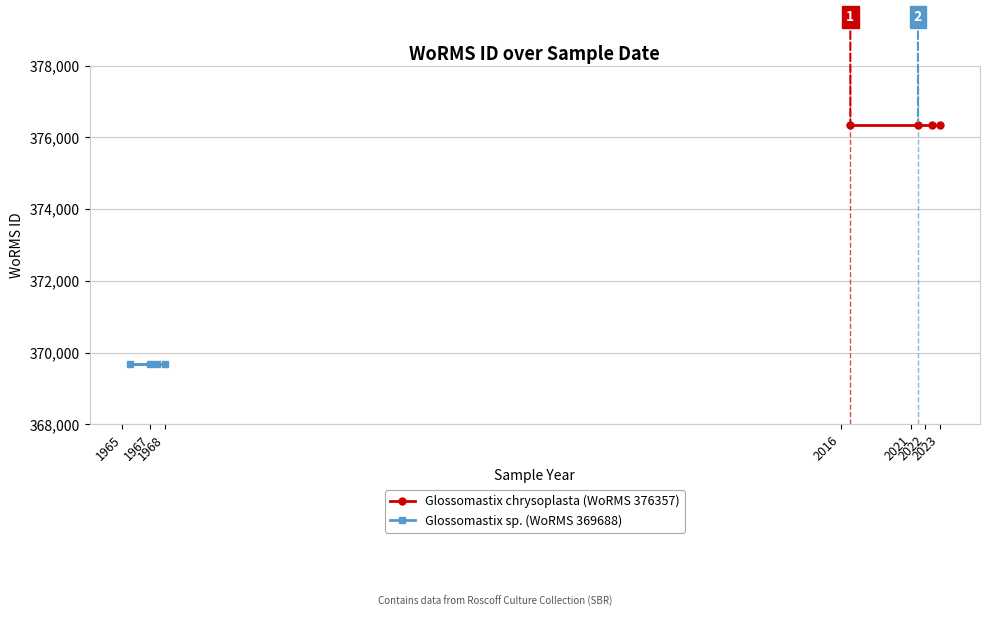

Rank the series by their maximum value, from highest to lowest.

Glossomastix chrysoplasta (WoRMS 376357), Glossomastix sp. (WoRMS 369688)